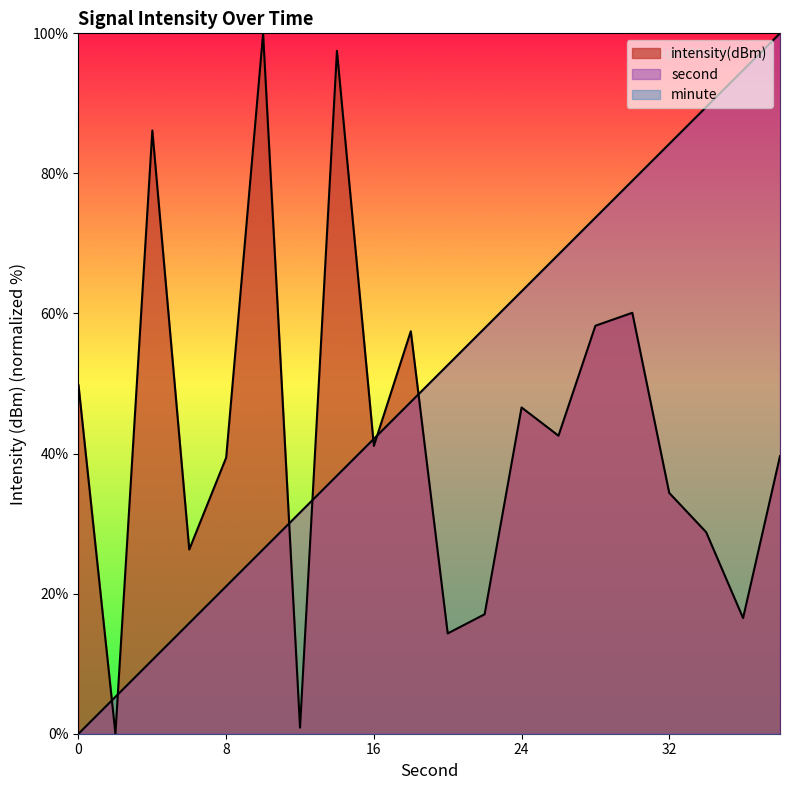

True or false: second has a value of 42.1 at 16.

True